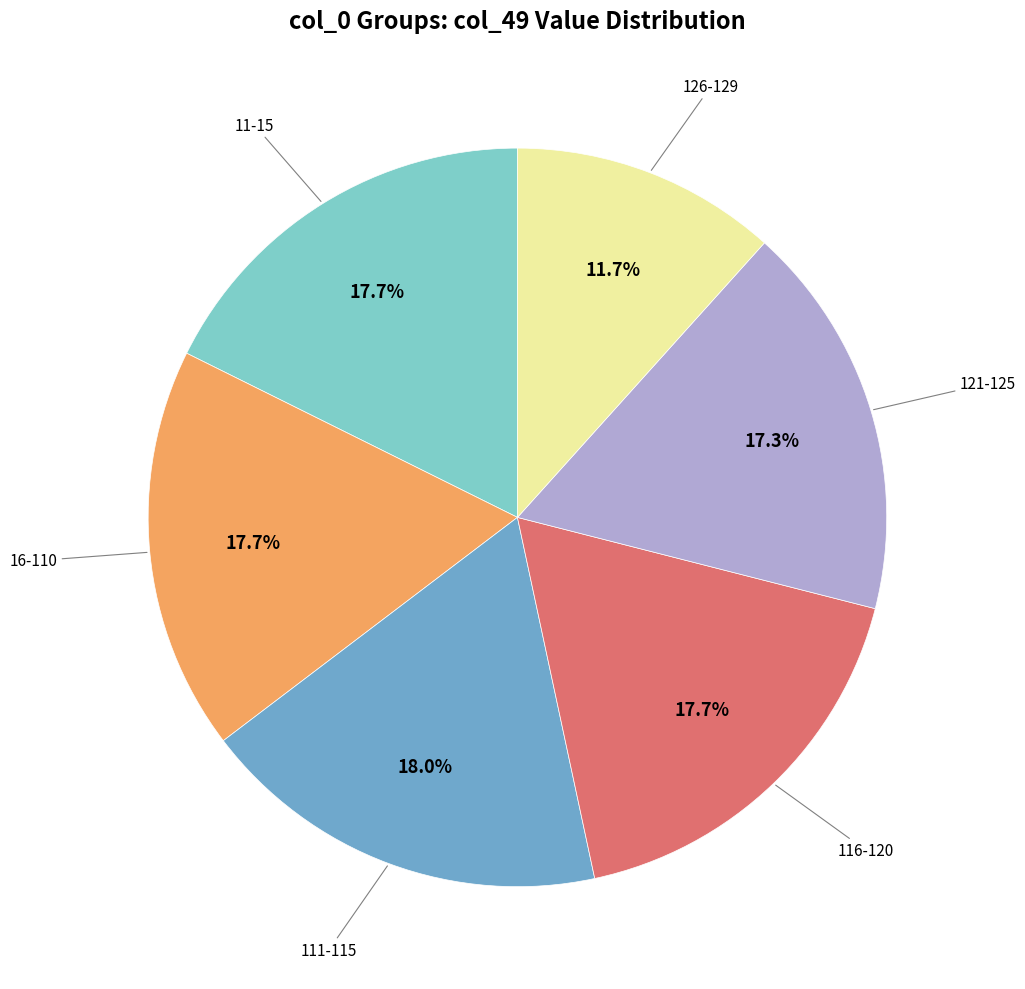

Does any single category account for the majority?

No